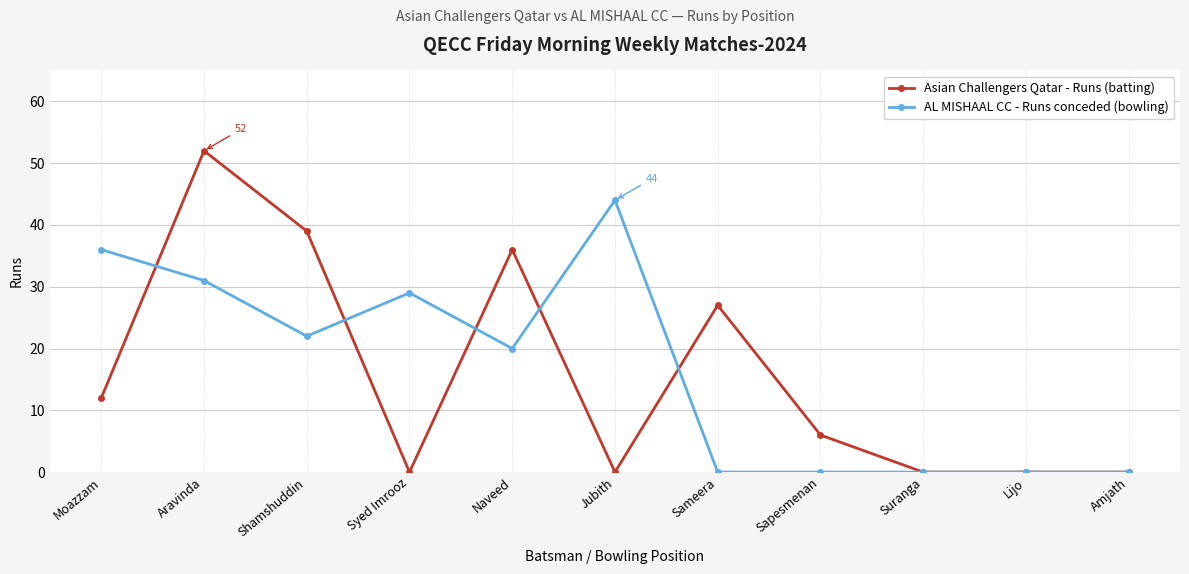

What is the difference between the highest and lowest values at Aravinda?

21